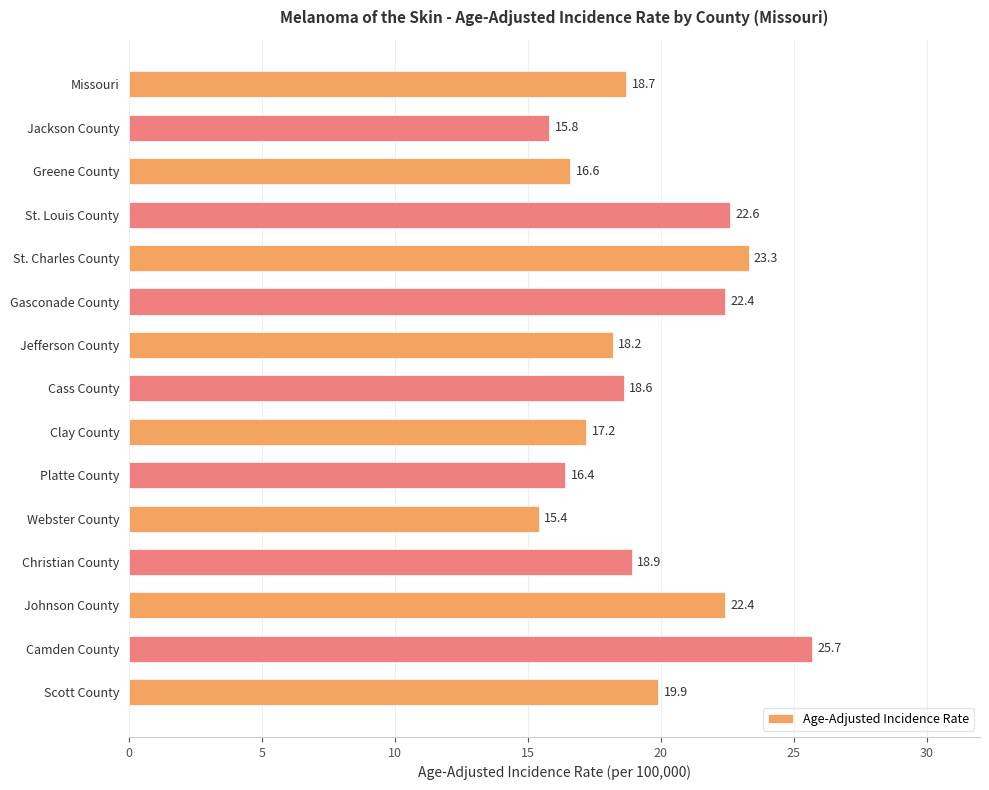

What is the smallest value displayed?

15.4